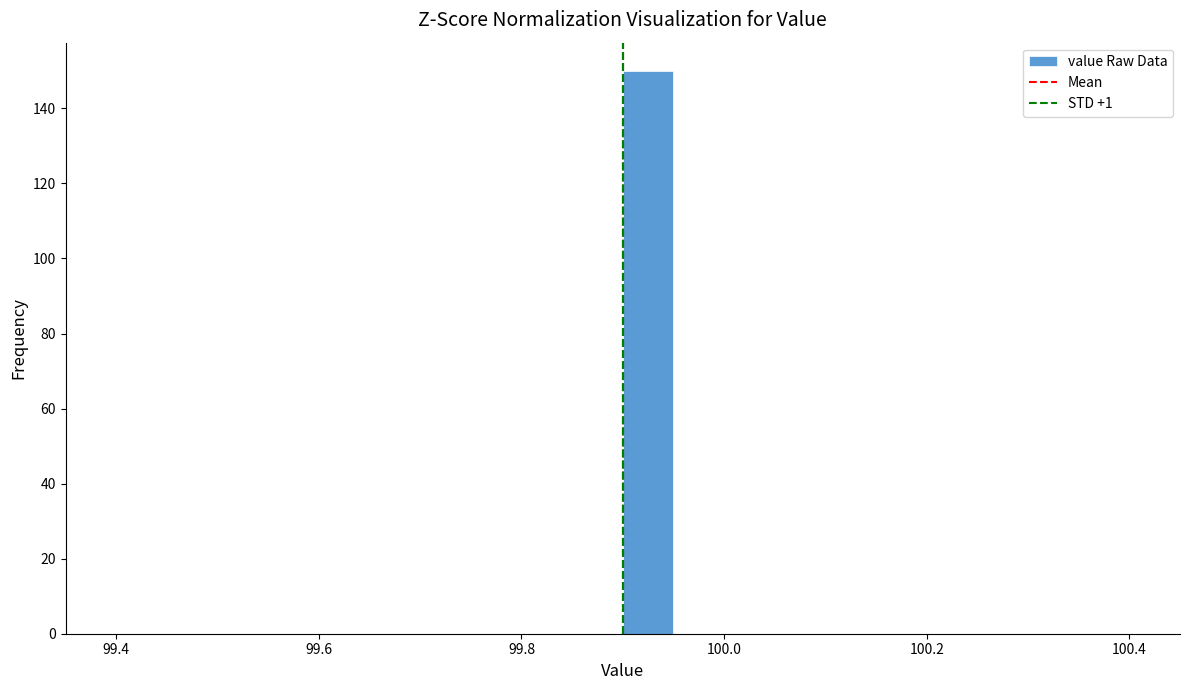

Read against the x-axis, roughly where is the centre of the tallest bar?

99.92